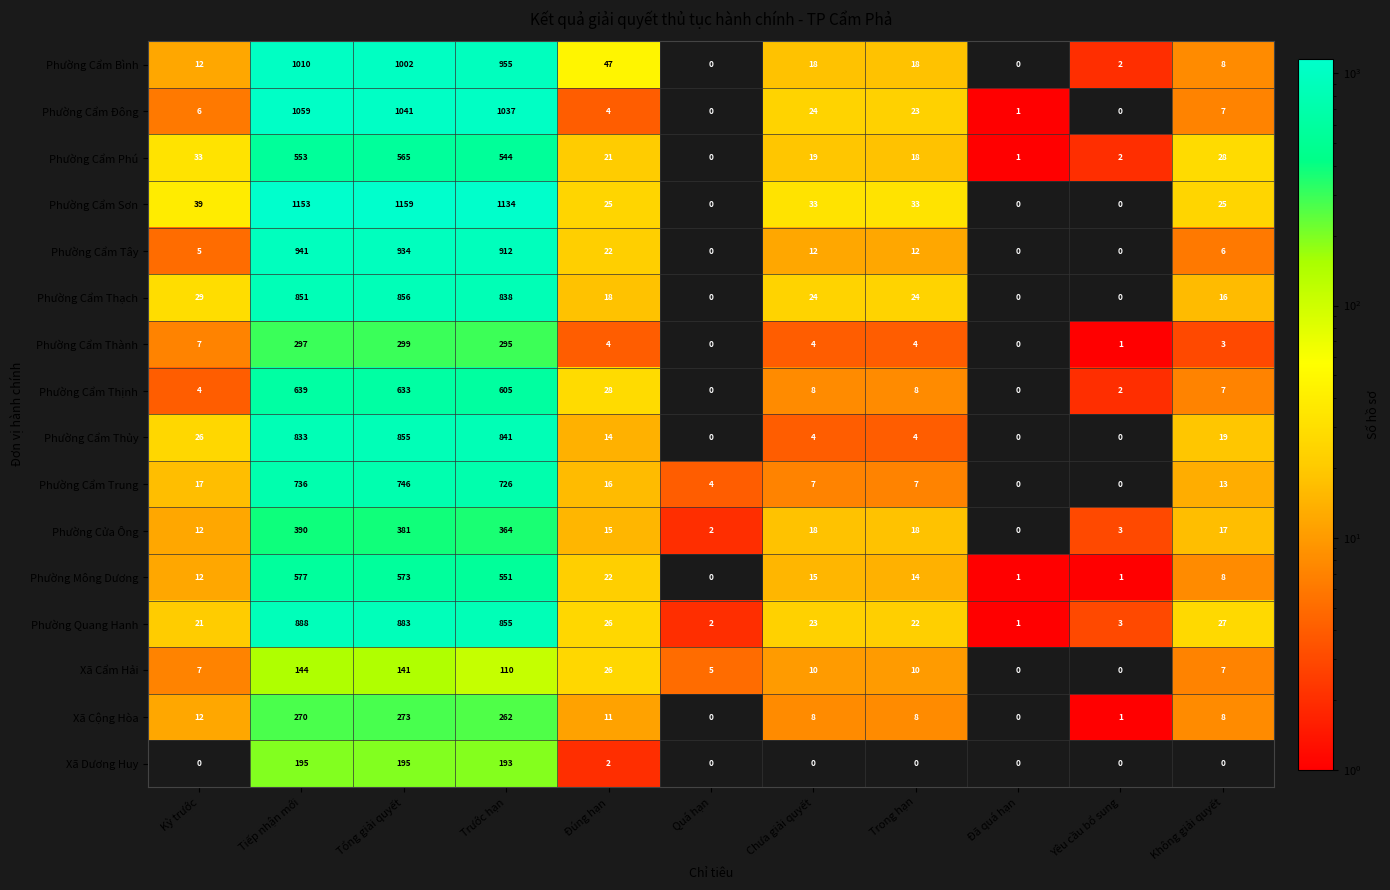

List the series in order of their peak value, highest first.

Phường Cẩm Sơn, Phường Cẩm Đông, Phường Cẩm Bình, Phường Cẩm Tây, Phường Quang Hanh, Phường Cẩm Thạch, Phường Cẩm Thủy, Phường Cẩm Trung, Phường Cẩm Thịnh, Phường Mông Dương, Phường Cẩm Phú, Phường Cửa Ông, Phường Cẩm Thành, Xã Cộng Hòa, Xã Dương Huy, Xã Cẩm Hải